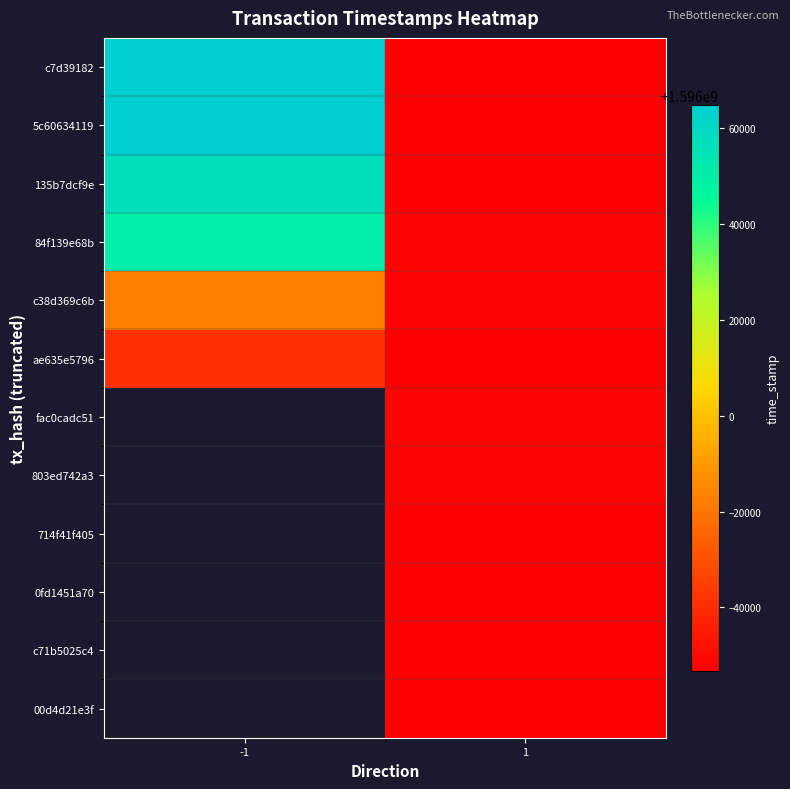

Rank the categories by ae635e5796 value from lowest to highest.

1, -1